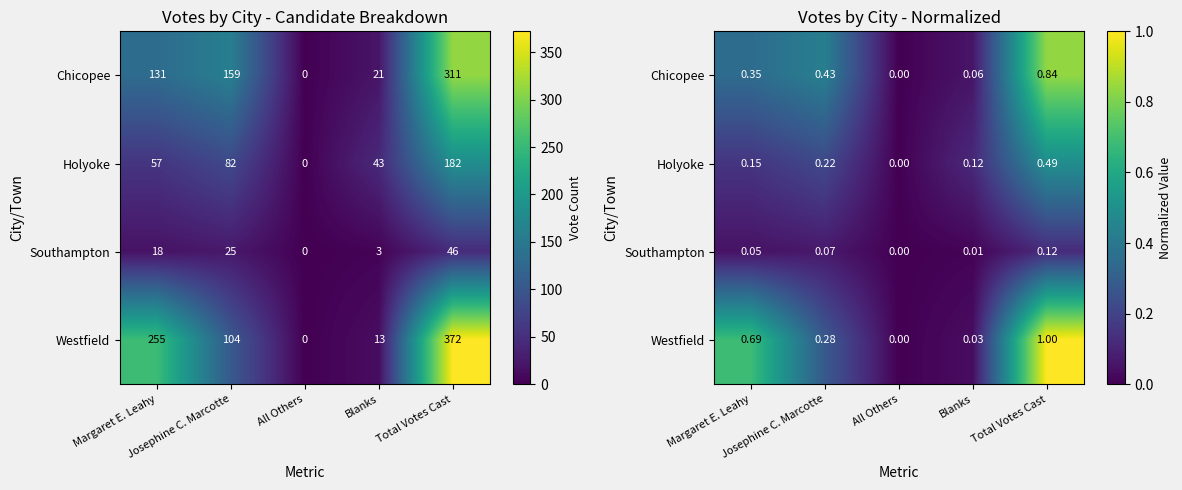

Where is Southampton nearest to the value 0?

All Others